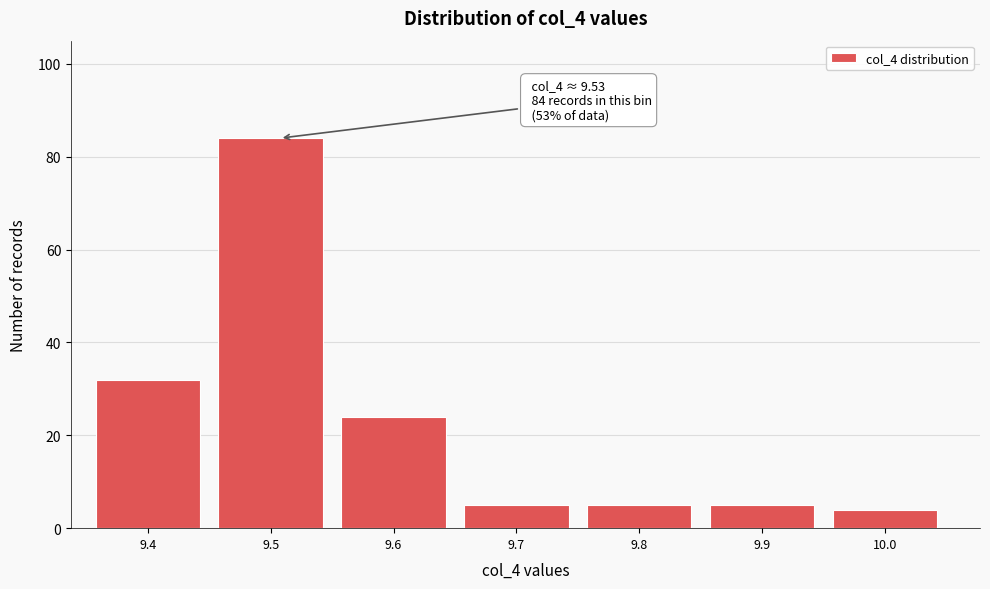

Reading right to left, list all the values displayed in this chart.

10.0=4	9.9=5	9.8=5	9.7=5	9.6=24	9.5=84	9.4=32